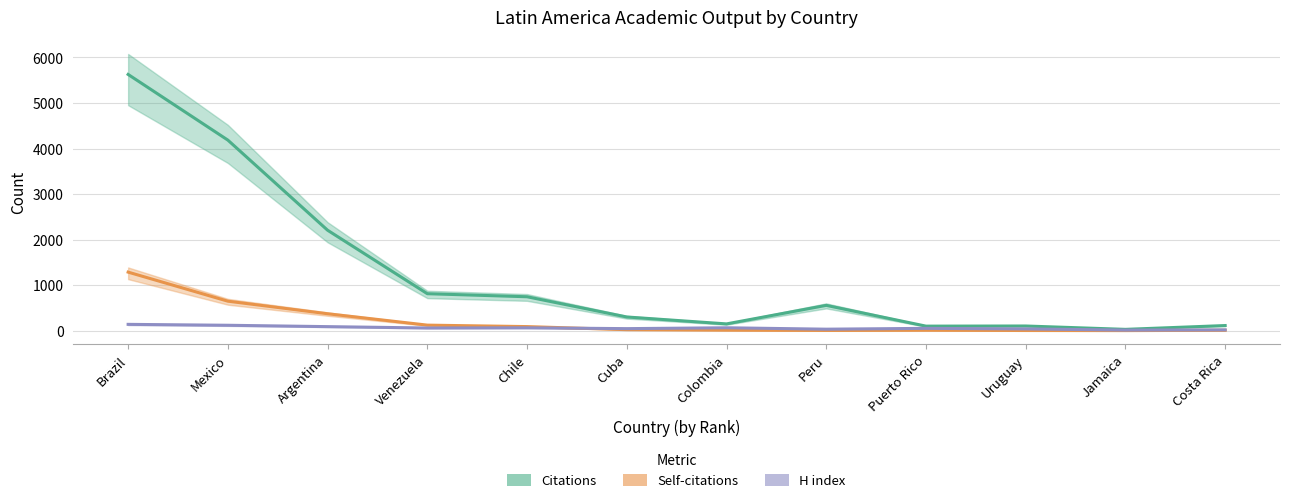

Between Brazil and Costa Rica, which is larger?

Brazil